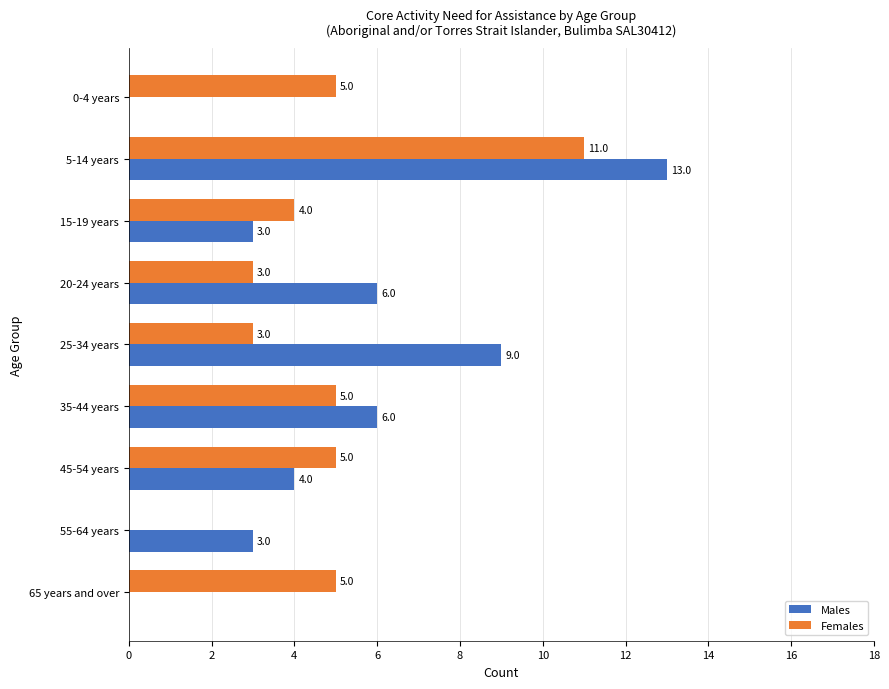

At which category is the sum across all series the highest?

5-14 years